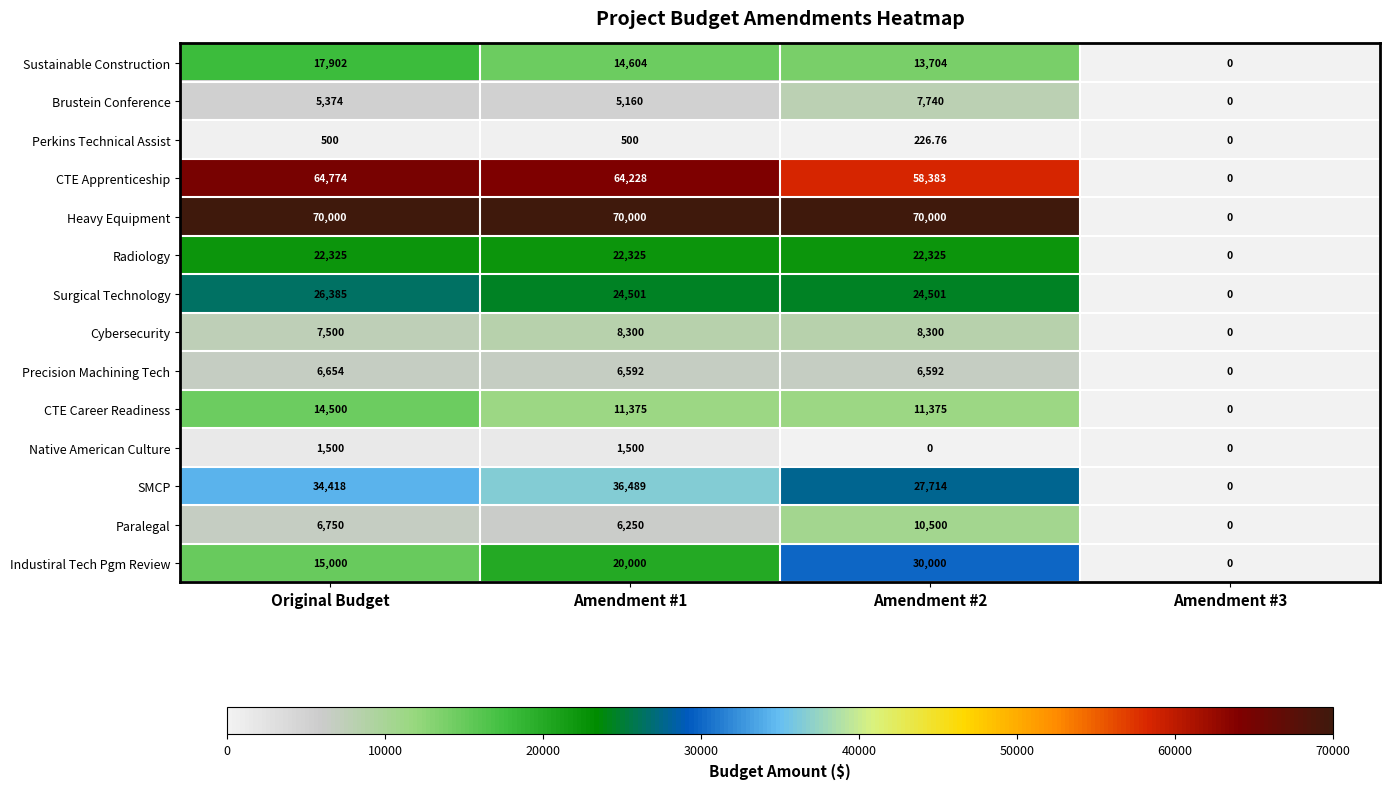

Which series has the largest range (max minus min)?

Heavy Equipment